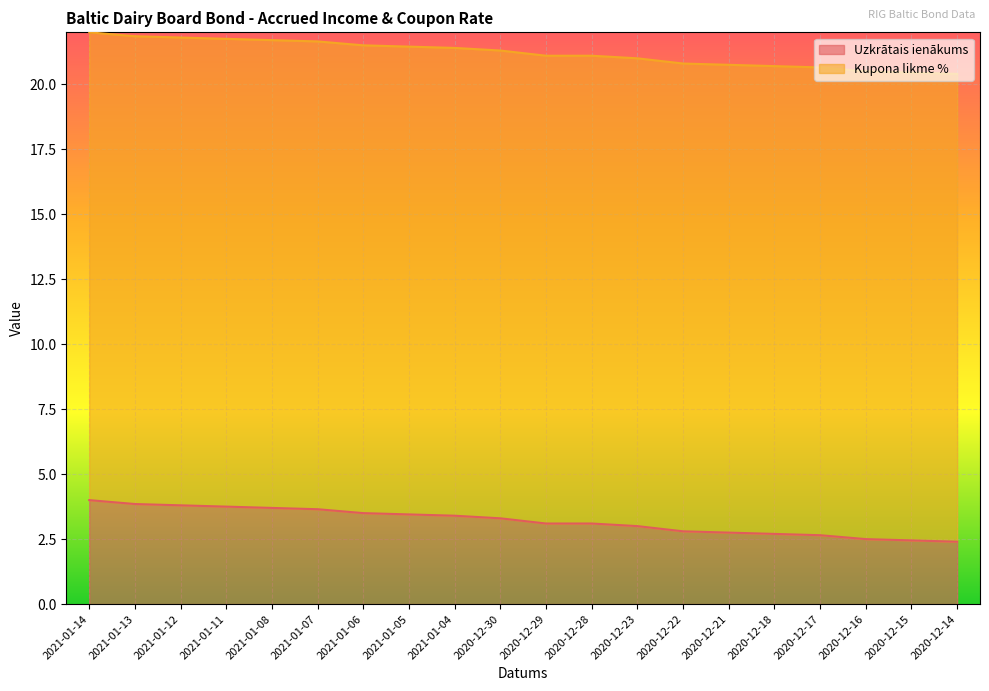

What is the label of the 9th point from the right?

2020-12-28